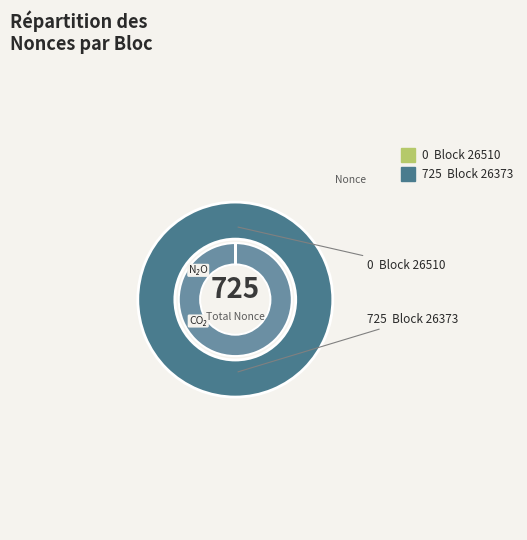

Which category has the biggest portion of the pie?

26373